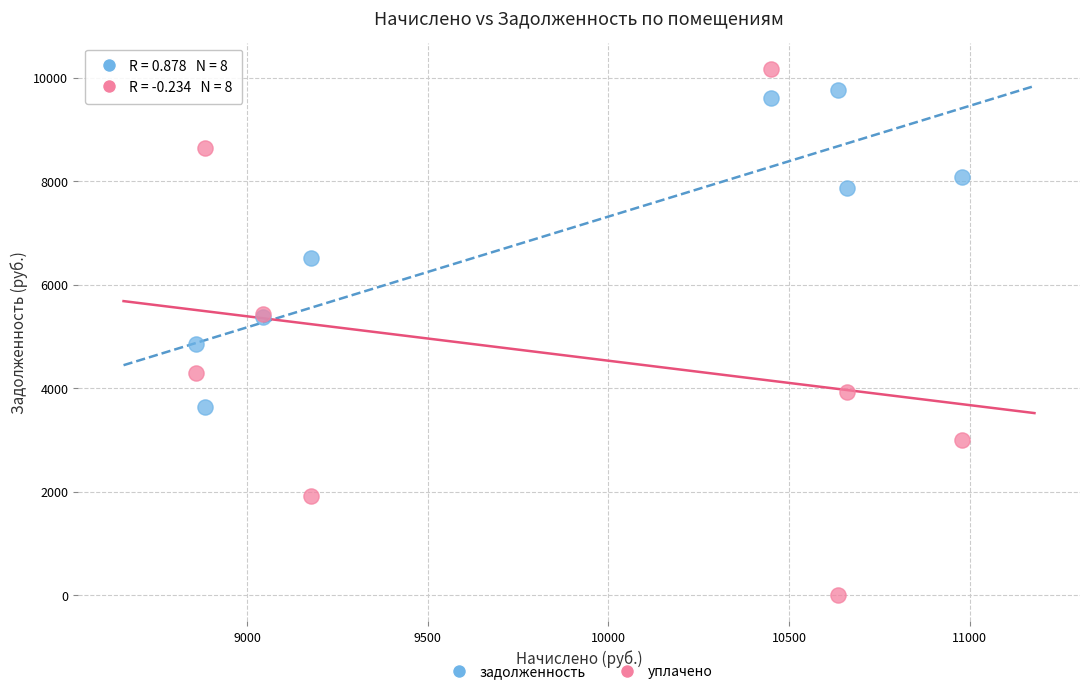

What is the X range (max minus min) for the scatter plot?

2121.6